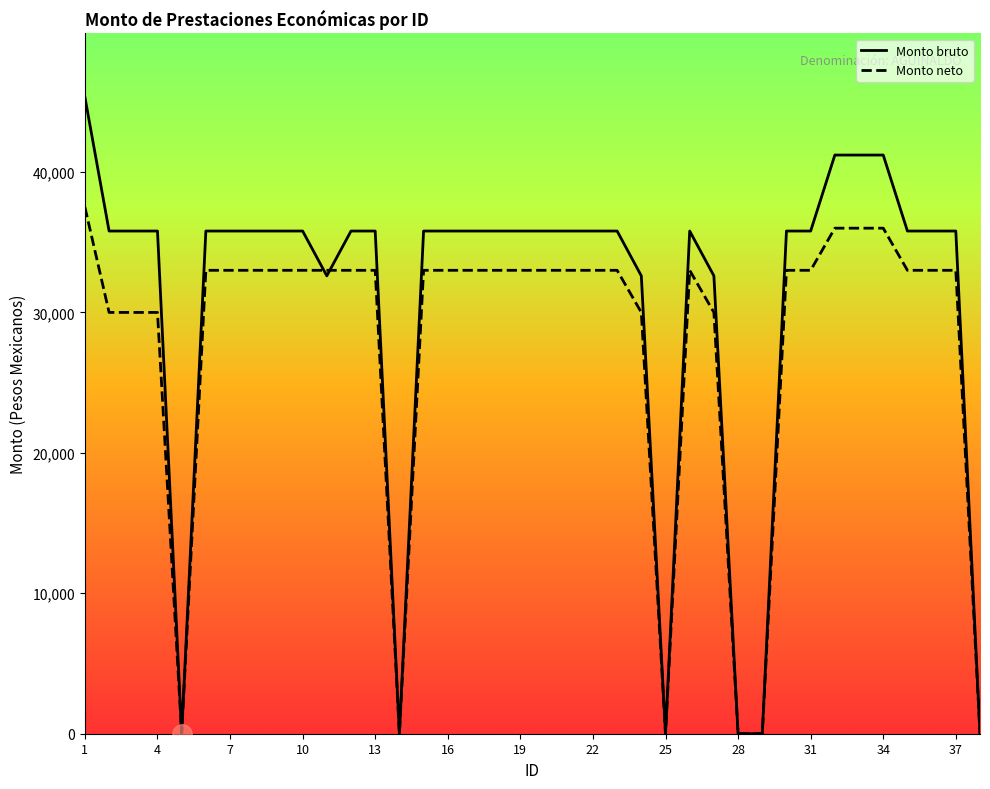

Which series has the largest total across all categories?

Monto bruto